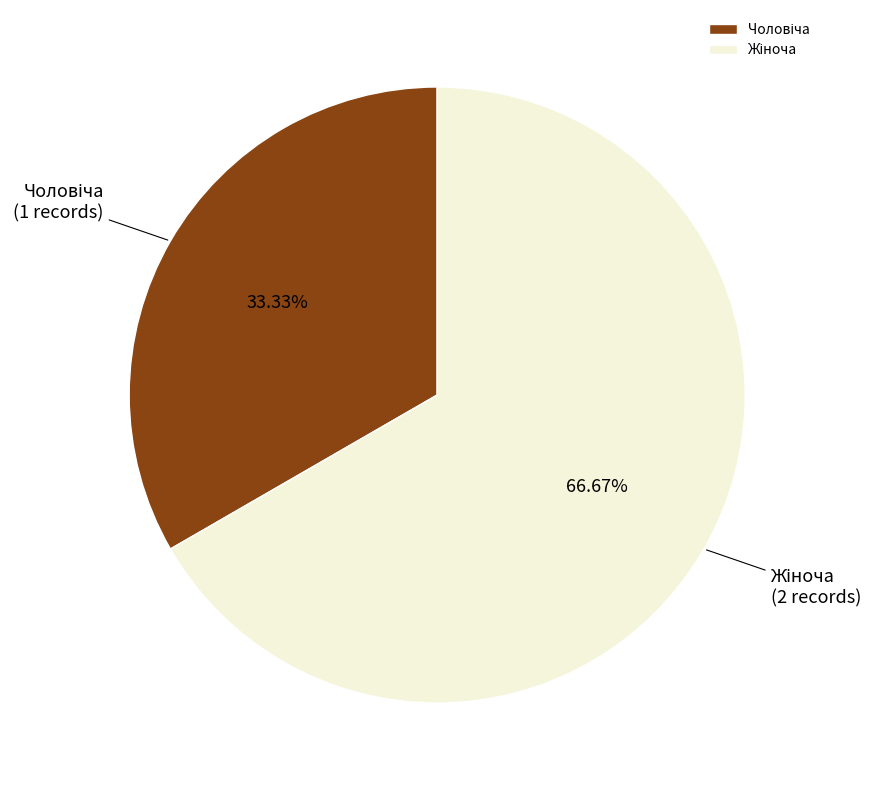

Is there any slice that represents more than half of the pie?

Yes